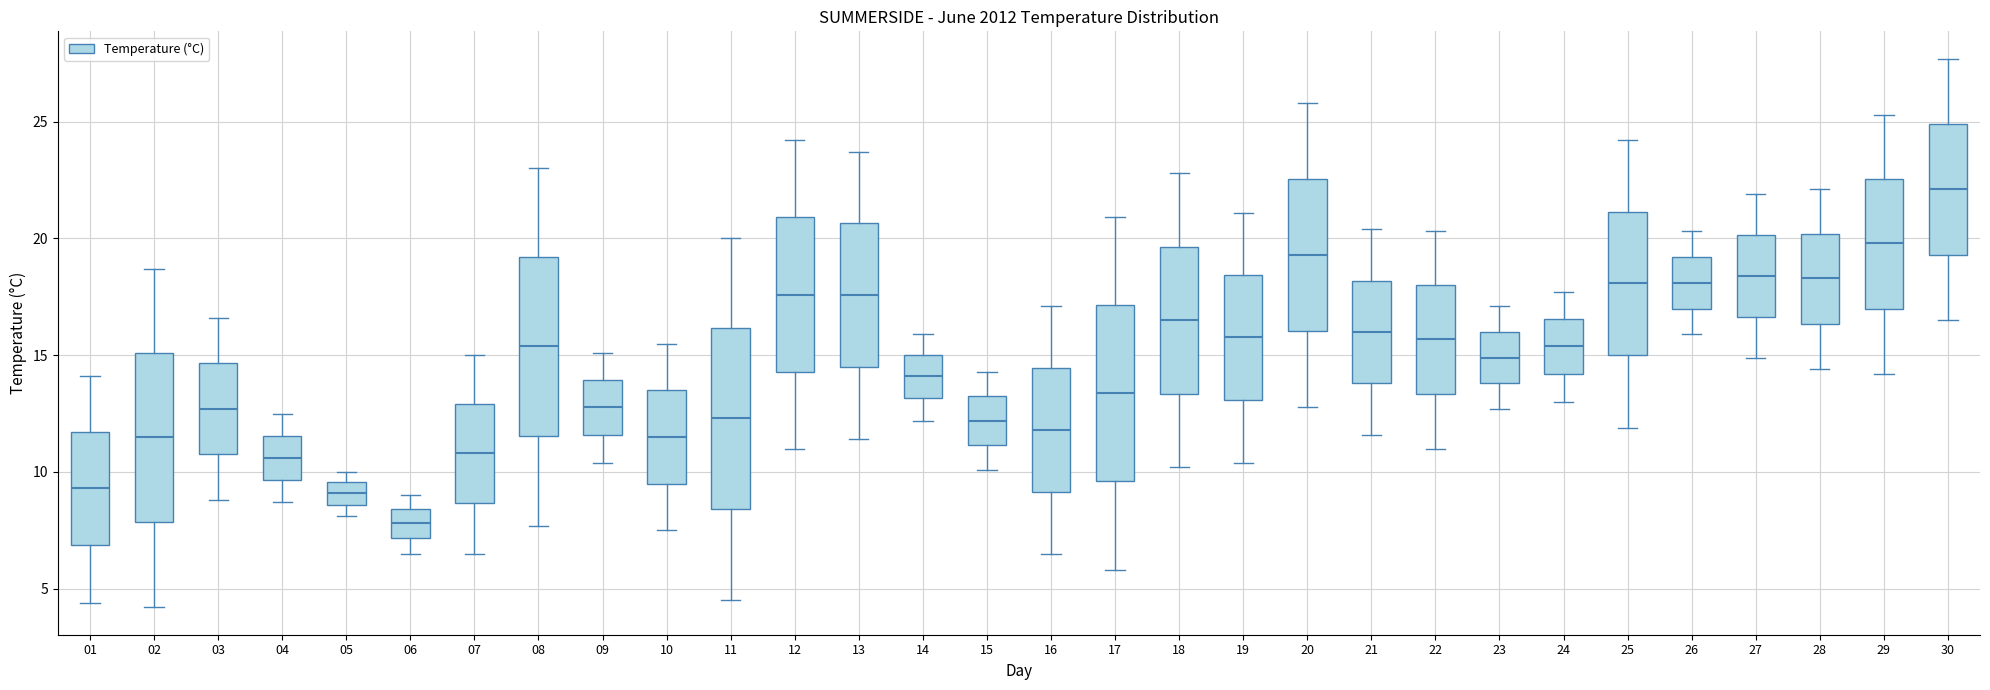

Reading left to right, transcribe this box plot: for each box, give where its median line is, the range the box spans, and where its two whiskers end, as read against the y-axis. The values are not printed on the chart, so give them approximately, as read against the axis.

01: median 9.5, box 7.0 to 11.5, whiskers 4.5 to 14.0
02: median 11.5, box 8.0 to 15.0, whiskers 4.0 to 18.5
03: median 12.5, box 11.0 to 14.5, whiskers 9.0 to 16.5
04: median 10.5, box 9.5 to 11.5, whiskers 8.5 to 12.5
05: median 9.0, box 8.5 to 9.5, whiskers 8.0 to 10.0
06: median 8.0, box 7.0 to 8.5, whiskers 6.5 to 9.0
07: median 11.0, box 8.5 to 13.0, whiskers 6.5 to 15.0
08: median 15.5, box 11.5 to 19.0, whiskers 7.5 to 23.0
09: median 13.0, box 11.5 to 14.0, whiskers 10.5 to 15.0
10: median 11.5, box 9.5 to 13.5, whiskers 7.5 to 15.5
11: median 12.5, box 8.5 to 16.0, whiskers 4.5 to 20.0
12: median 17.5, box 14.5 to 21.0, whiskers 11.0 to 24.0
13: median 17.5, box 14.5 to 20.5, whiskers 11.5 to 23.5
14: median 14.0, box 13.0 to 15.0, whiskers 12.0 to 16.0
15: median 12.0, box 11.0 to 13.5, whiskers 10.0 to 14.5
16: median 12.0, box 9.0 to 14.5, whiskers 6.5 to 17.0
17: median 13.5, box 9.5 to 17.0, whiskers 6.0 to 21.0
18: median 16.5, box 13.5 to 19.5, whiskers 10.0 to 23.0
19: median 16.0, box 13.0 to 18.5, whiskers 10.5 to 21.0
20: median 19.5, box 16.0 to 22.5, whiskers 13.0 to 26.0
21: median 16.0, box 14.0 to 18.0, whiskers 11.5 to 20.5
22: median 15.5, box 13.5 to 18.0, whiskers 11.0 to 20.5
23: median 15.0, box 14.0 to 16.0, whiskers 12.5 to 17.0
24: median 15.5, box 14.0 to 16.5, whiskers 13.0 to 17.5
25: median 18.0, box 15.0 to 21.0, whiskers 12.0 to 24.0
26: median 18.0, box 17.0 to 19.0, whiskers 16.0 to 20.5
27: median 18.5, box 16.5 to 20.0, whiskers 15.0 to 22.0
28: median 18.5, box 16.5 to 20.0, whiskers 14.5 to 22.0
29: median 20.0, box 17.0 to 22.5, whiskers 14.0 to 25.5
30: median 22.0, box 19.5 to 25.0, whiskers 16.5 to 27.5